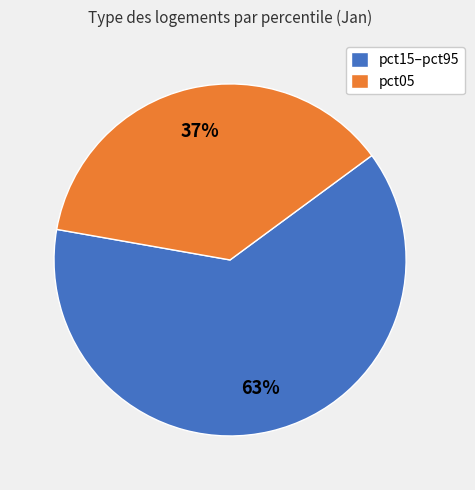

How many segments does this pie chart have?

2